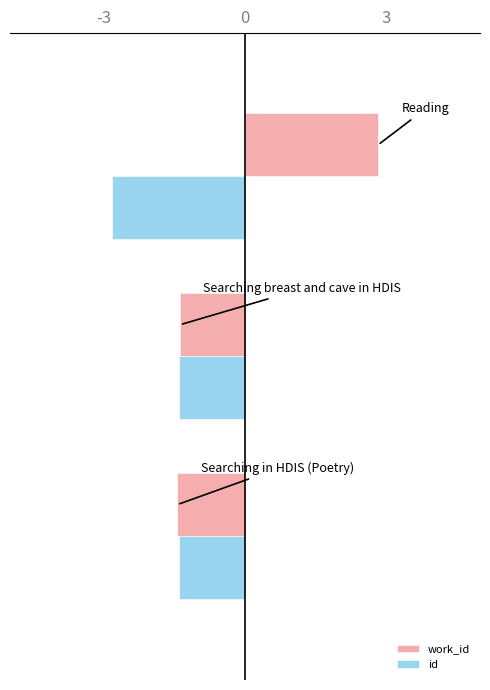

At how many categories does at least one series exceed -2?

3